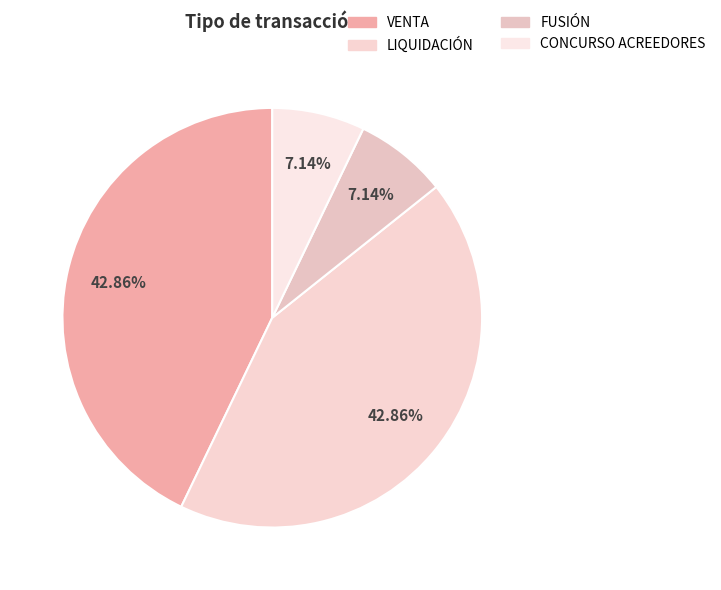

Is there a majority slice in this chart?

No